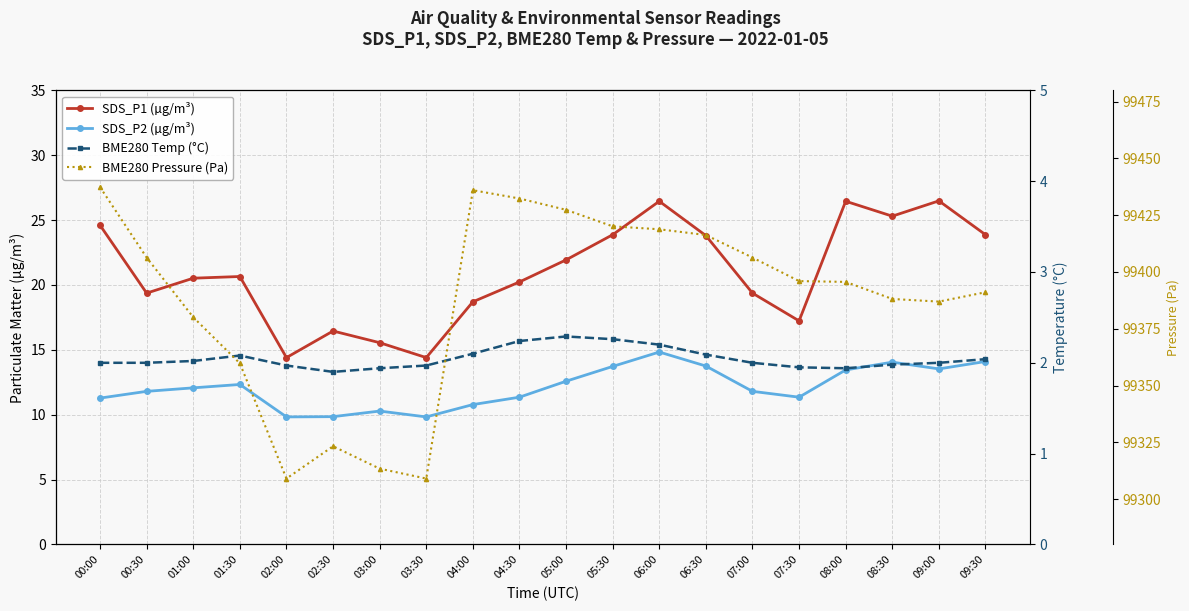

Where is the first local minimum for SDS_P2 (µg/m³)?

02:00